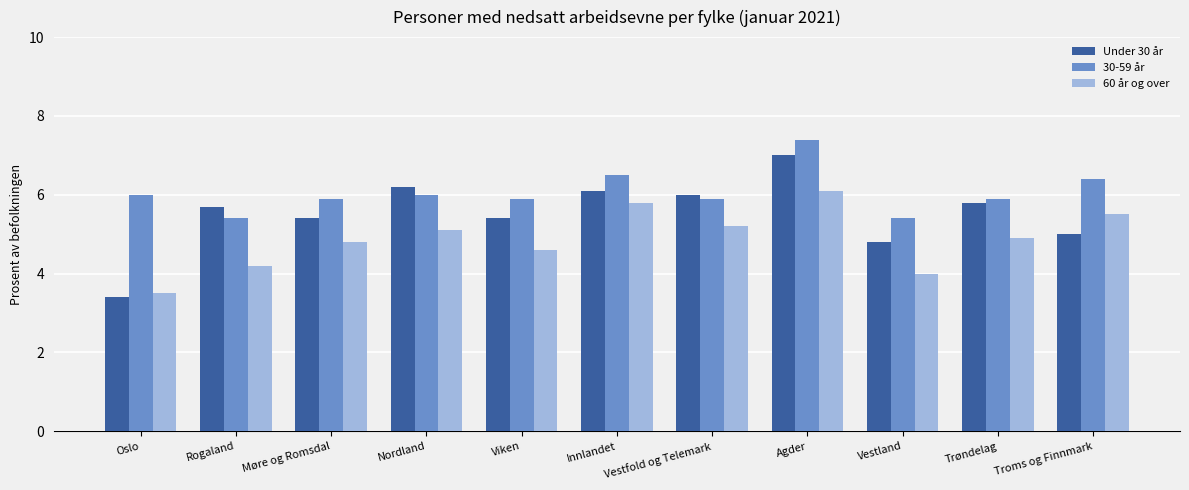

What are all the series names shown in the legend?

Under 30 år, 30-59 år, 60 år og over